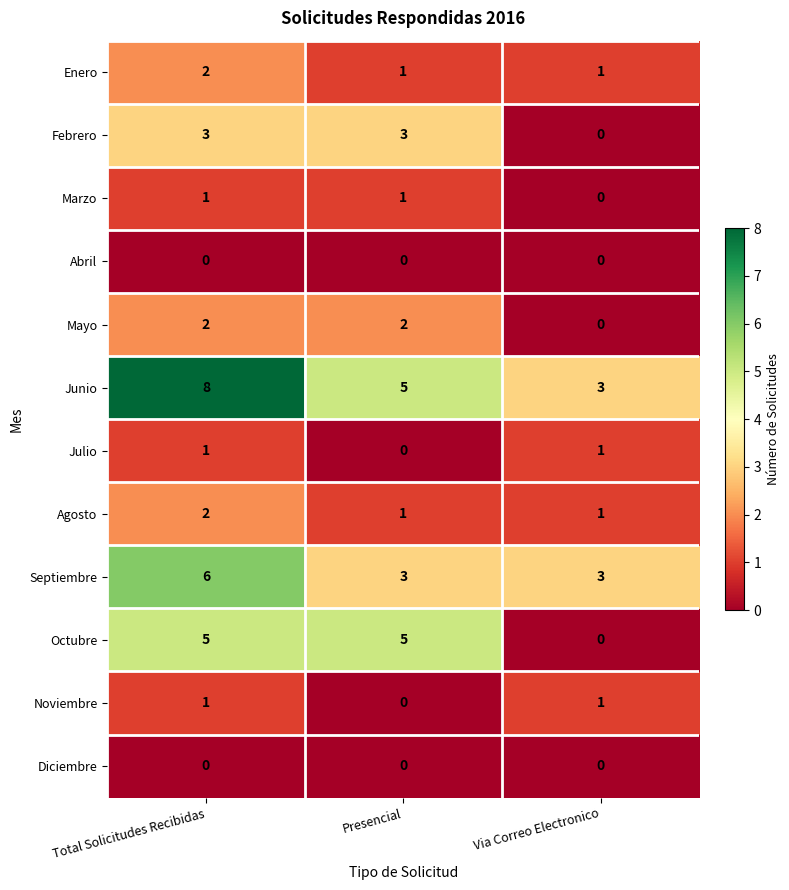

True or false: Octubre has a value of 5 at Total Solicitudes Recibidas.

True